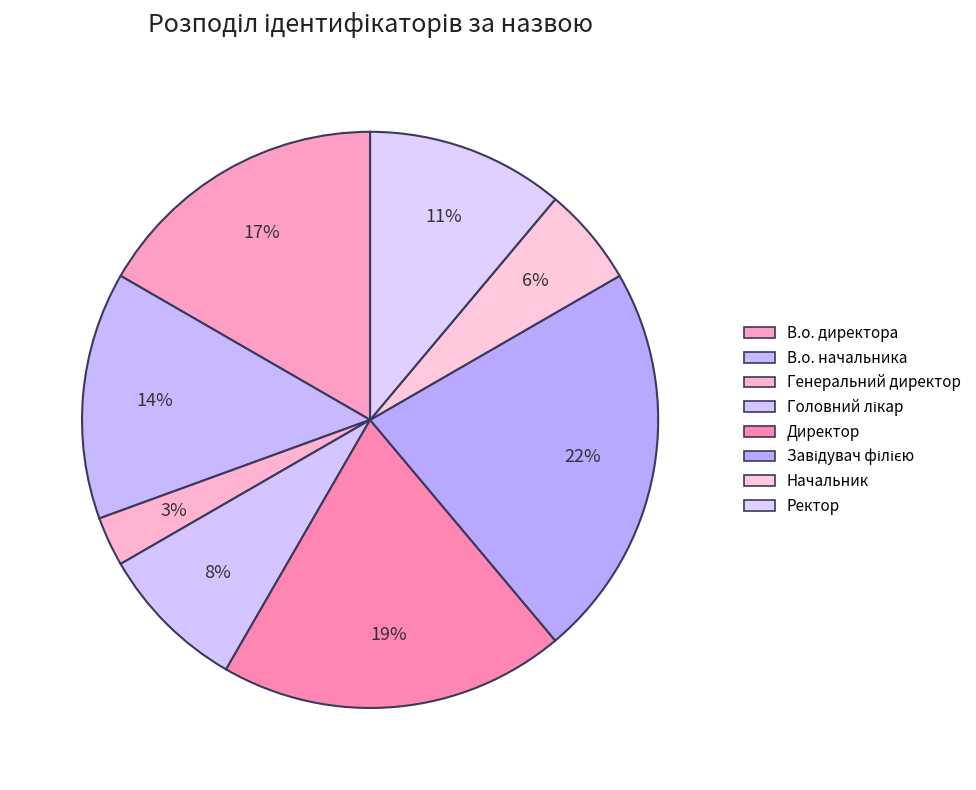

To the nearest percent, what is the average slice percentage?

12%